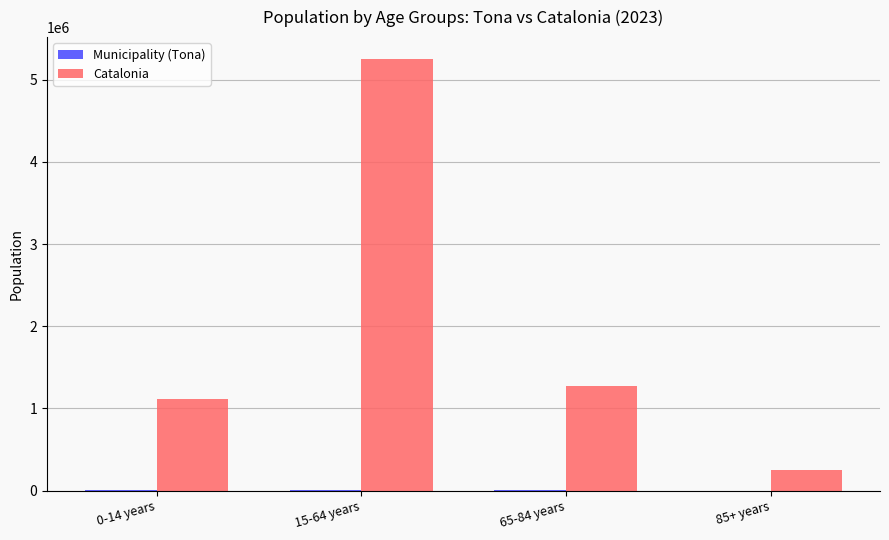

Which series changed the most between 15-64 years and 65-84 years?

Catalonia